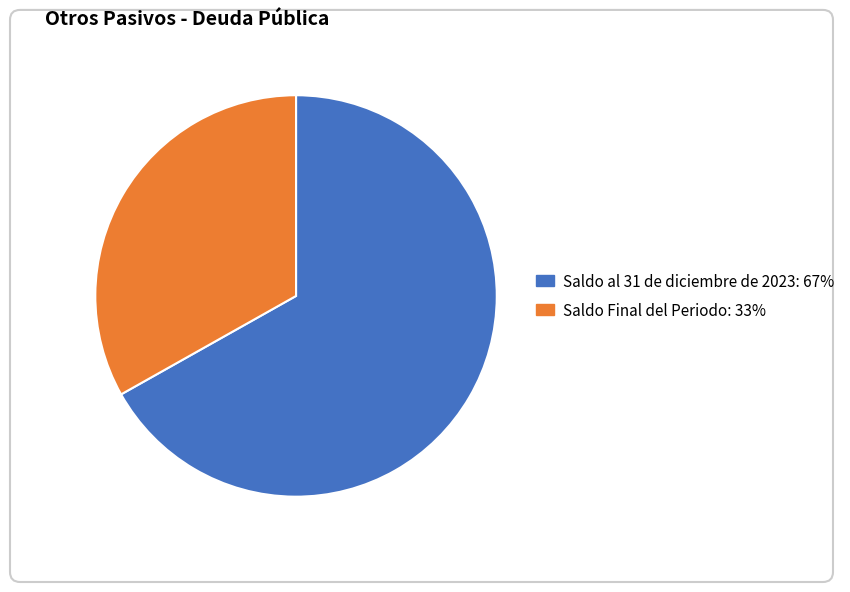

Combined, do Saldo al 31 de diciembre de 2023 and Saldo Final del Periodo account for over 50%?

Yes